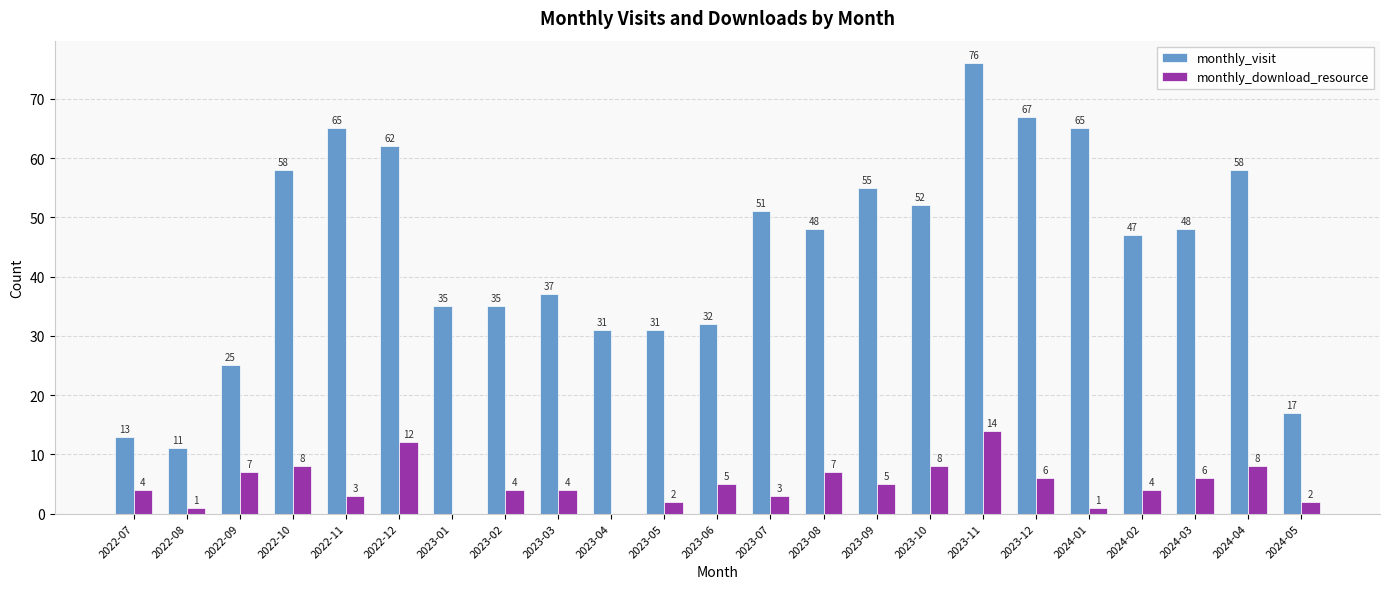

Which series has the largest total across all categories?

monthly_visit